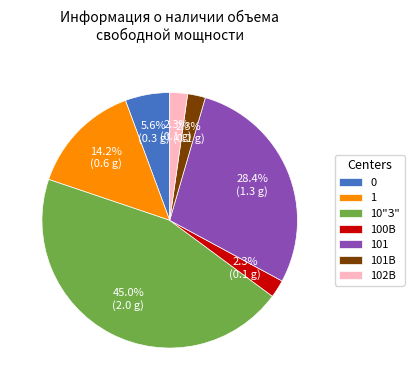

How many slices are in this pie chart?

7